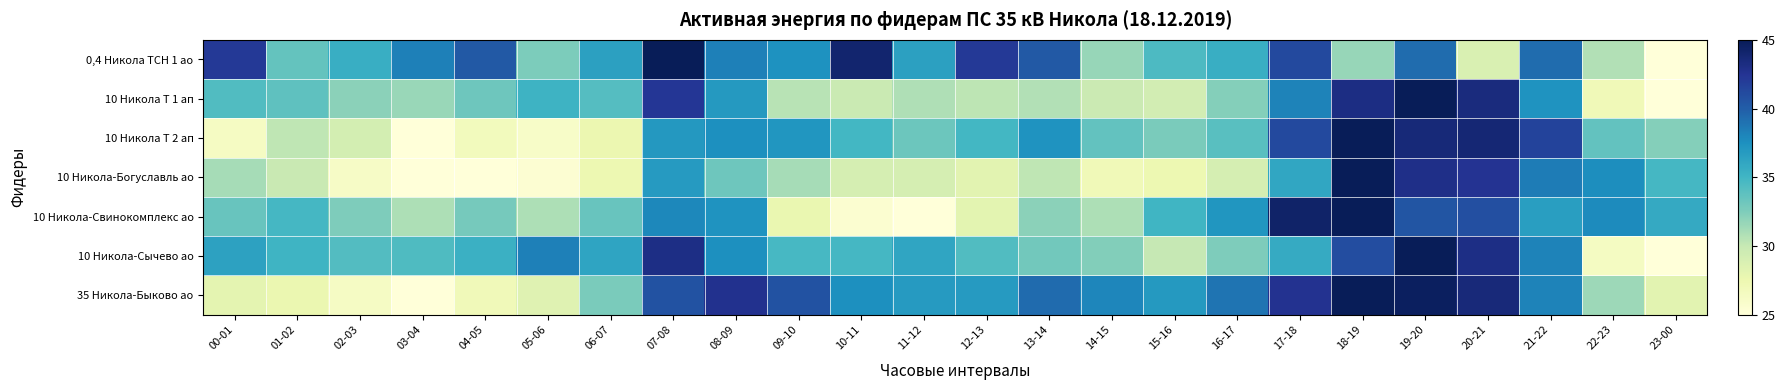

Which category has the highest value across all series?

07-08